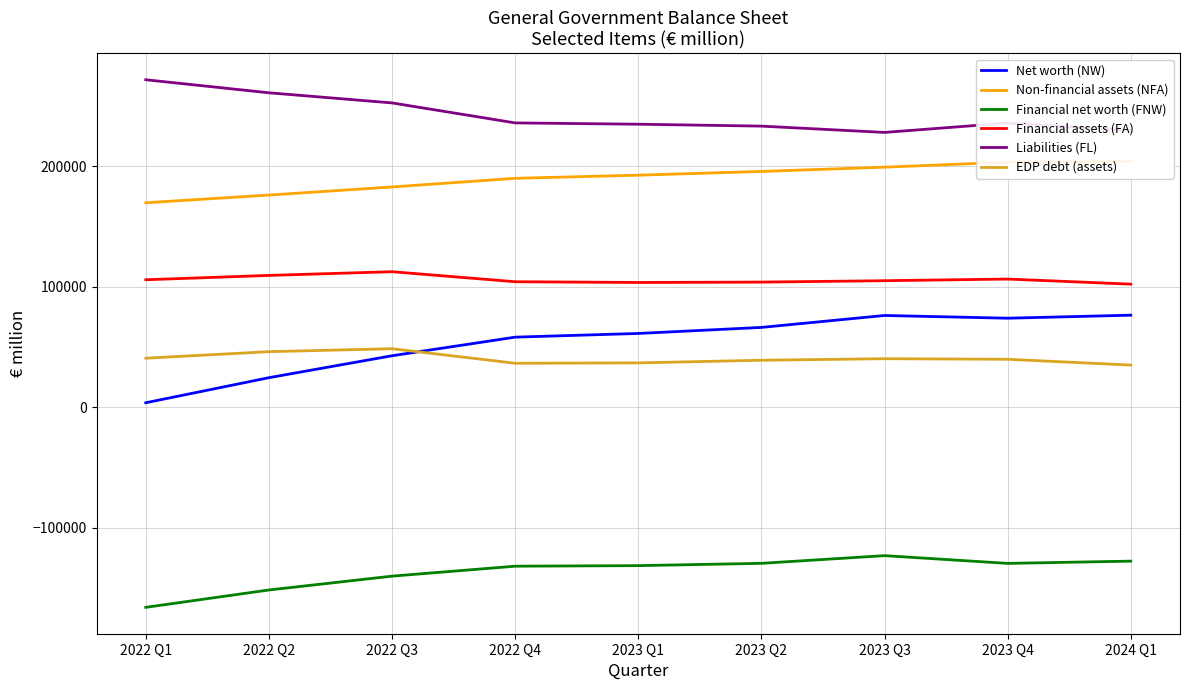

Where is Non-financial assets (NFA) nearest to the value 186864?

2022 Q4